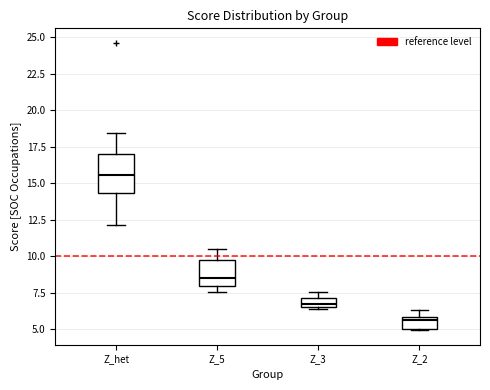

Comparing the boxes themselves (not the whiskers), which one is the tallest?

Z_het